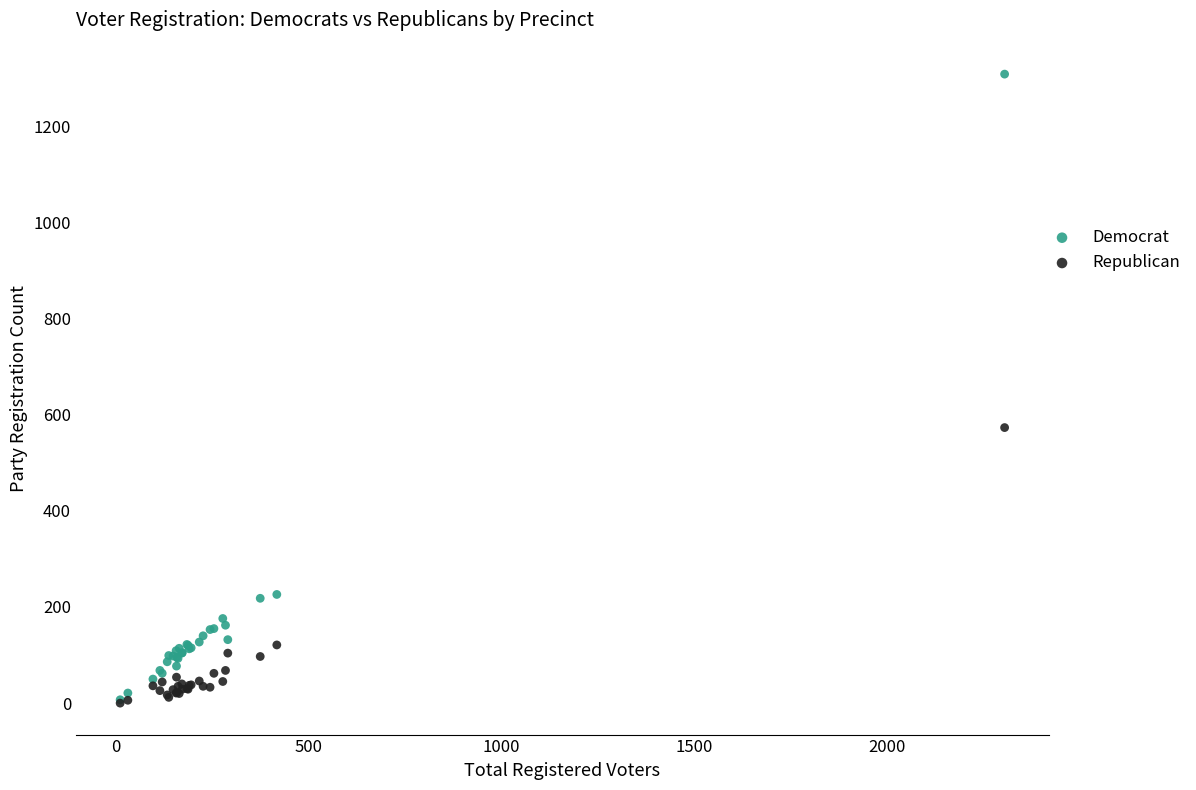

In the Democrat series, what Y value is closest to 657?

226